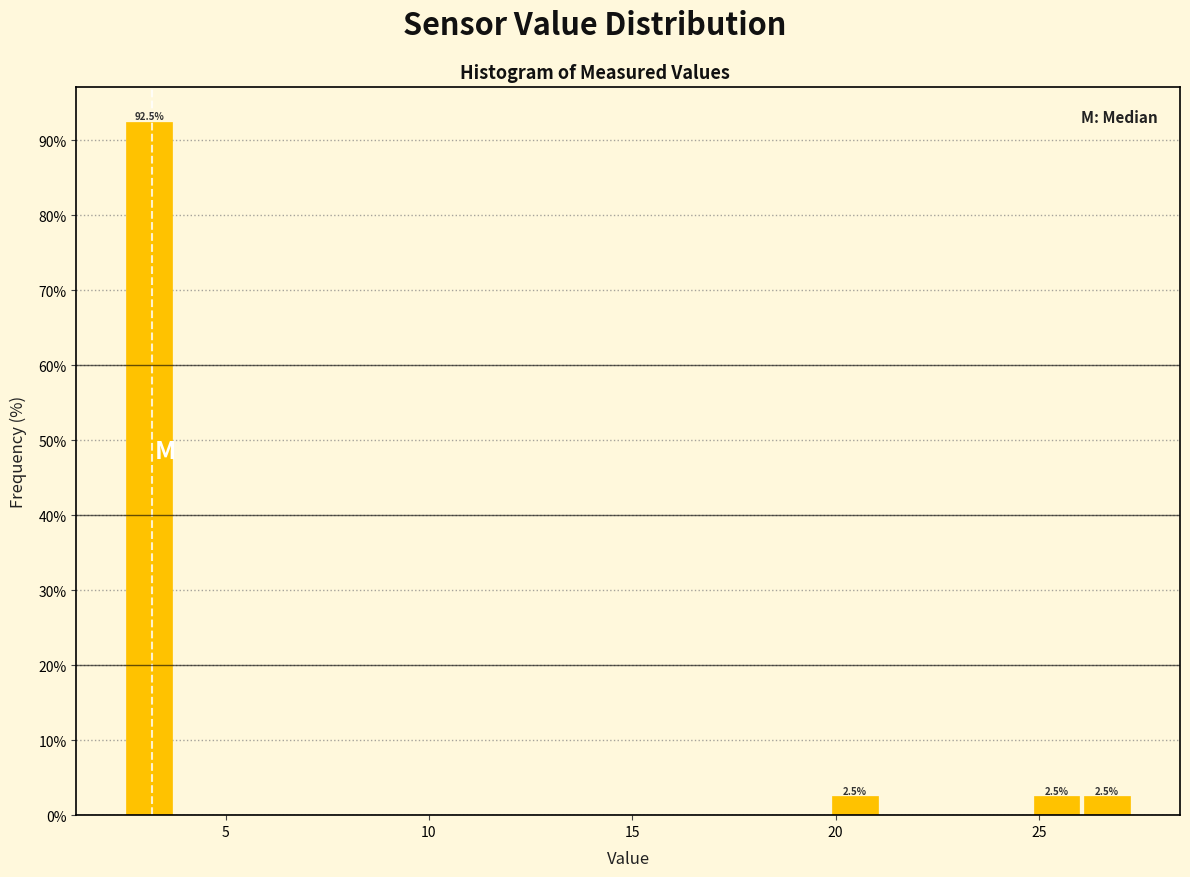

Read against the x-axis, roughly where is the centre of the tallest bar?

3.0